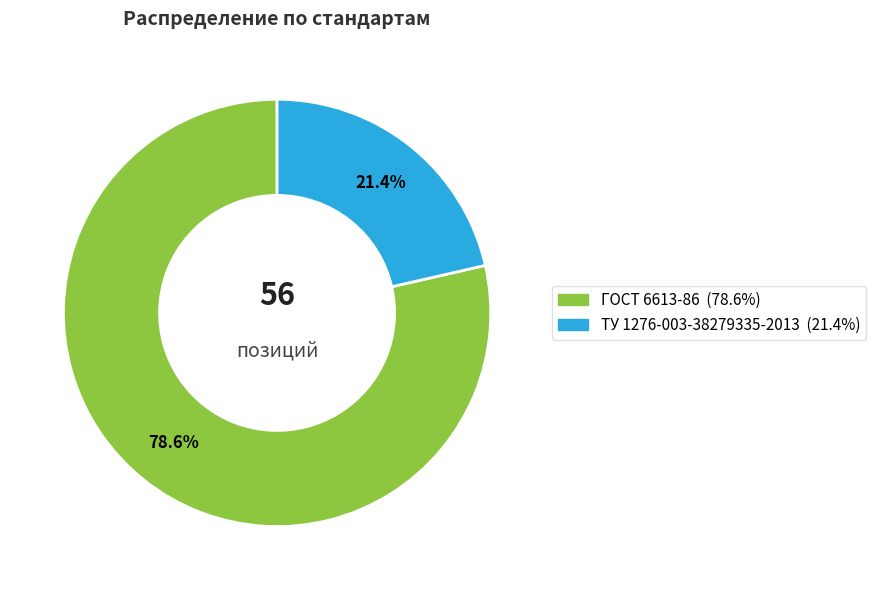

What percentage do ГОСТ 6613-86 and ТУ 1276-003-38279335-2013 together represent?

100.0%